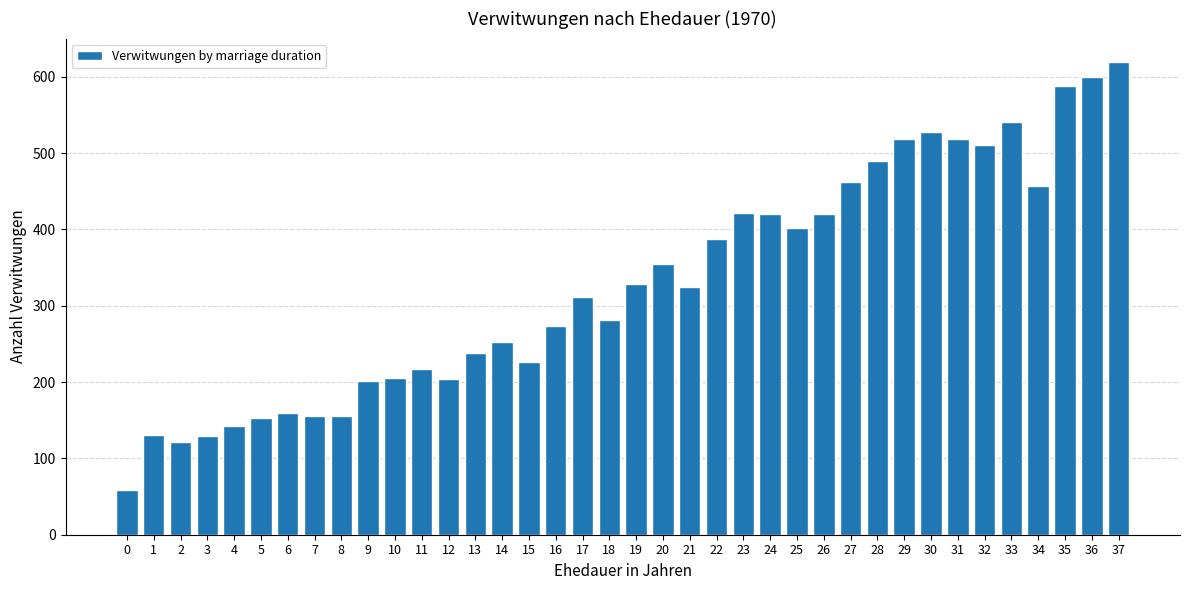

What is the minimum value shown in the chart?

59